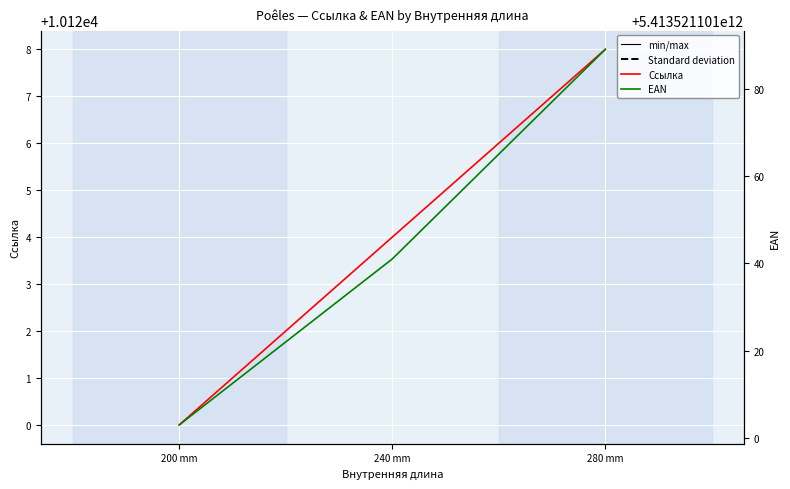

True or false: EAN has a value of 3780129073372 at 200 mm.

False